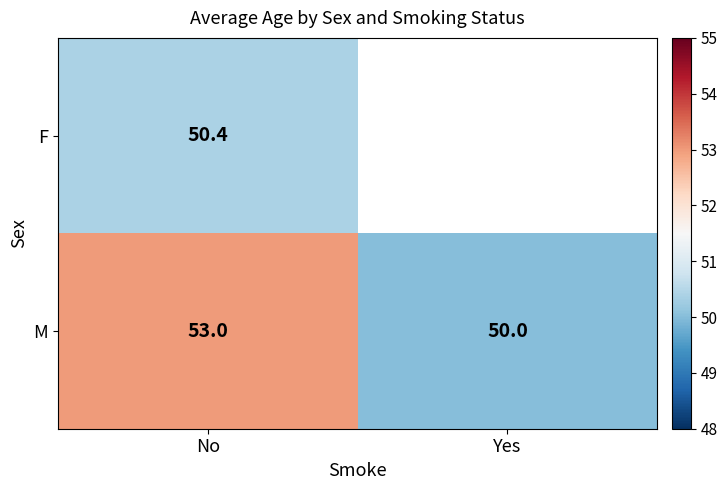

Which series has the widest spread of values?

M